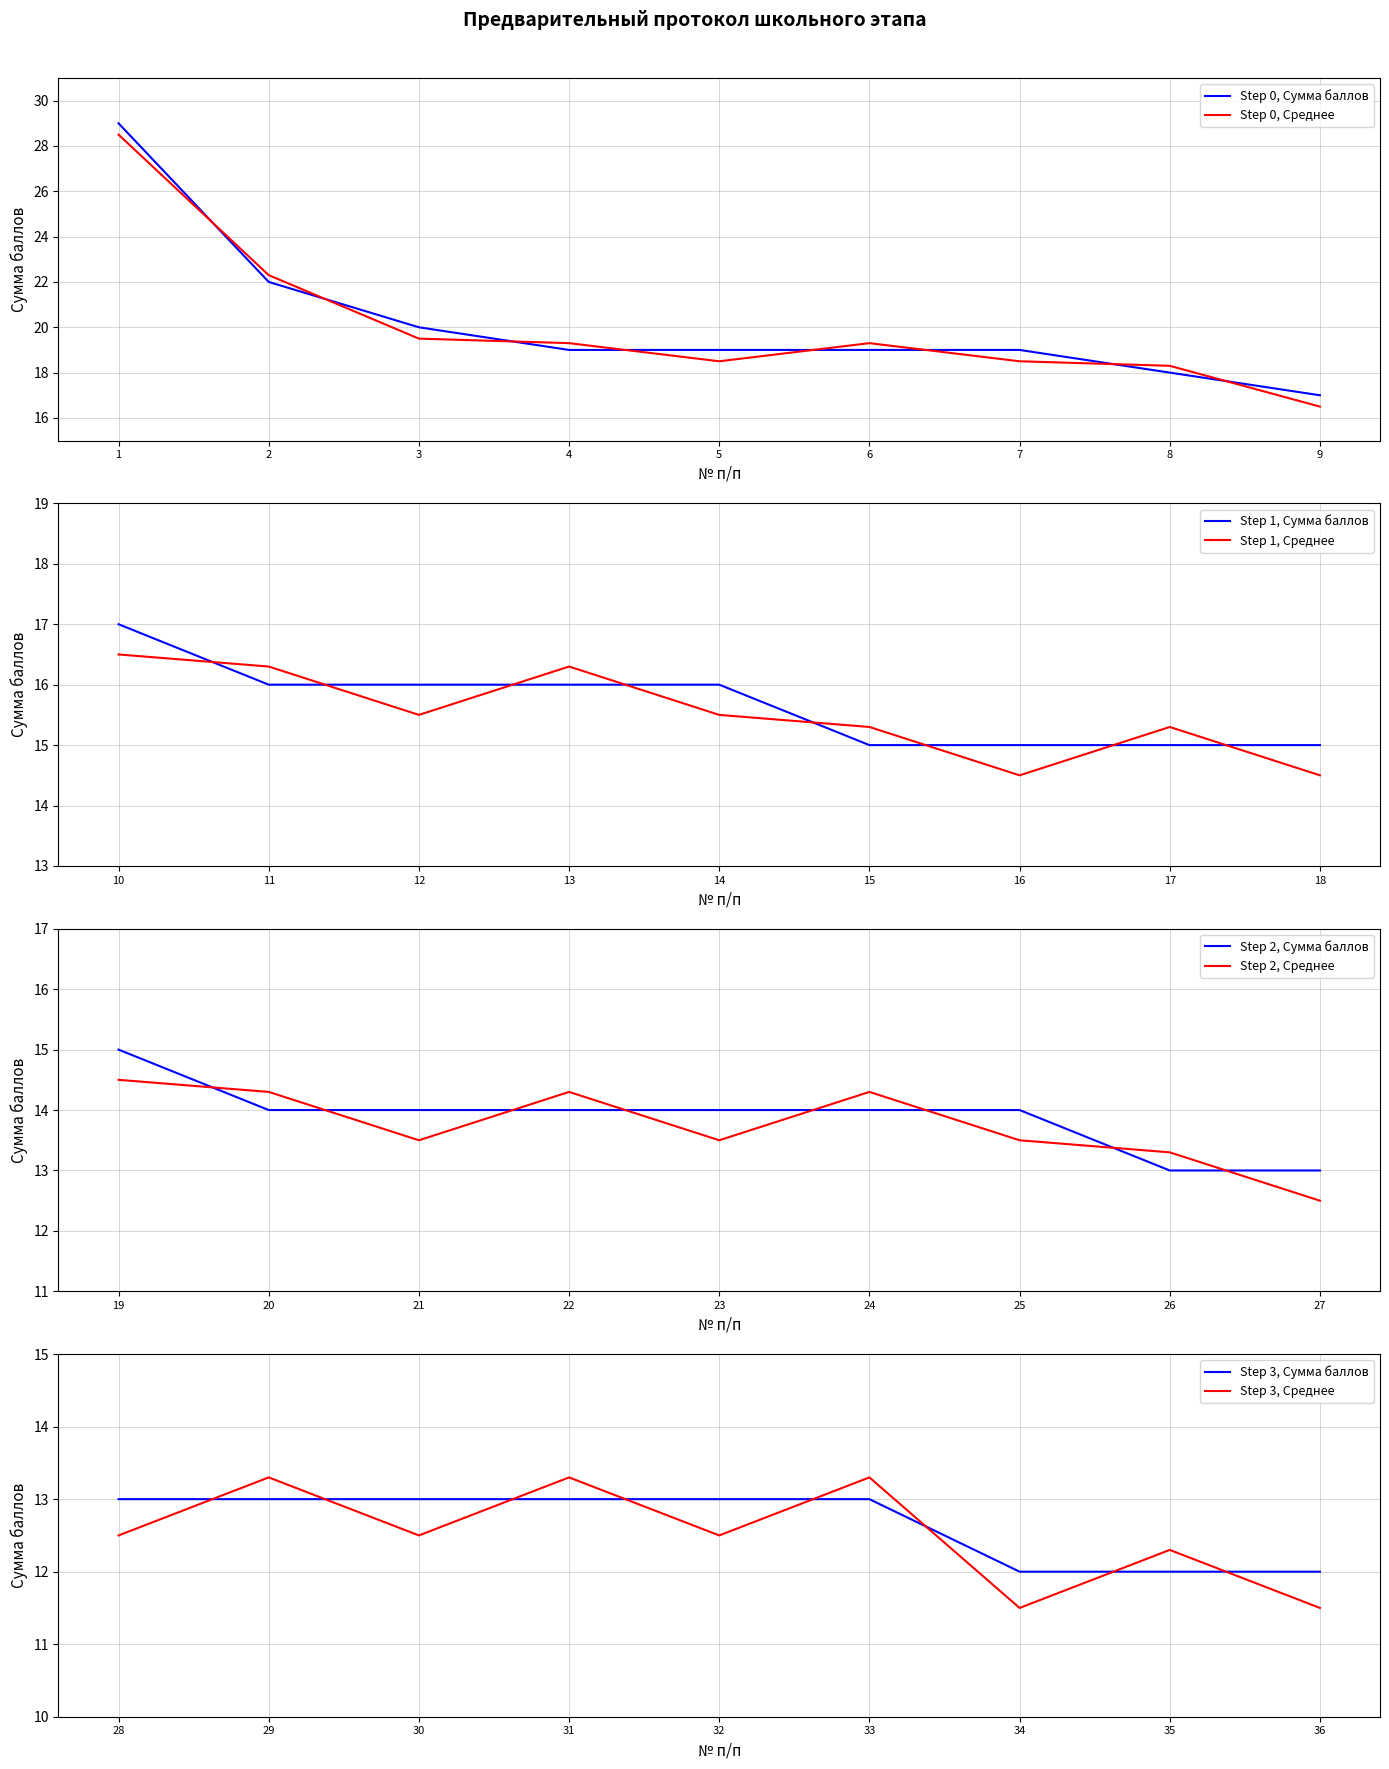

How many categories are shown in the chart?

36